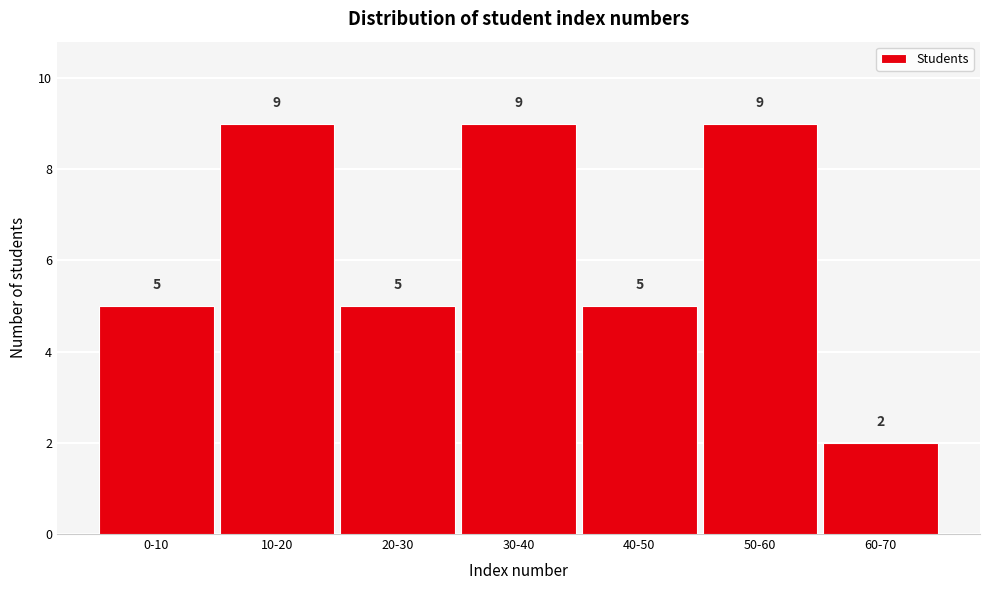

Reading right to left, list all the values displayed in this chart.

2	9	5	9	5	9	5